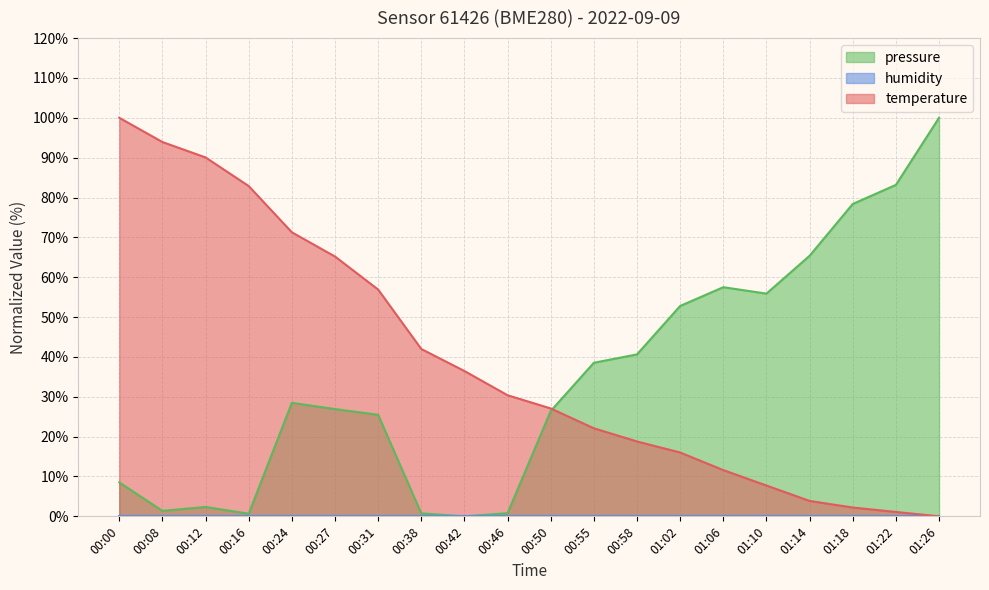

Between 00:50 and 01:02, which series saw the biggest shift?

pressure